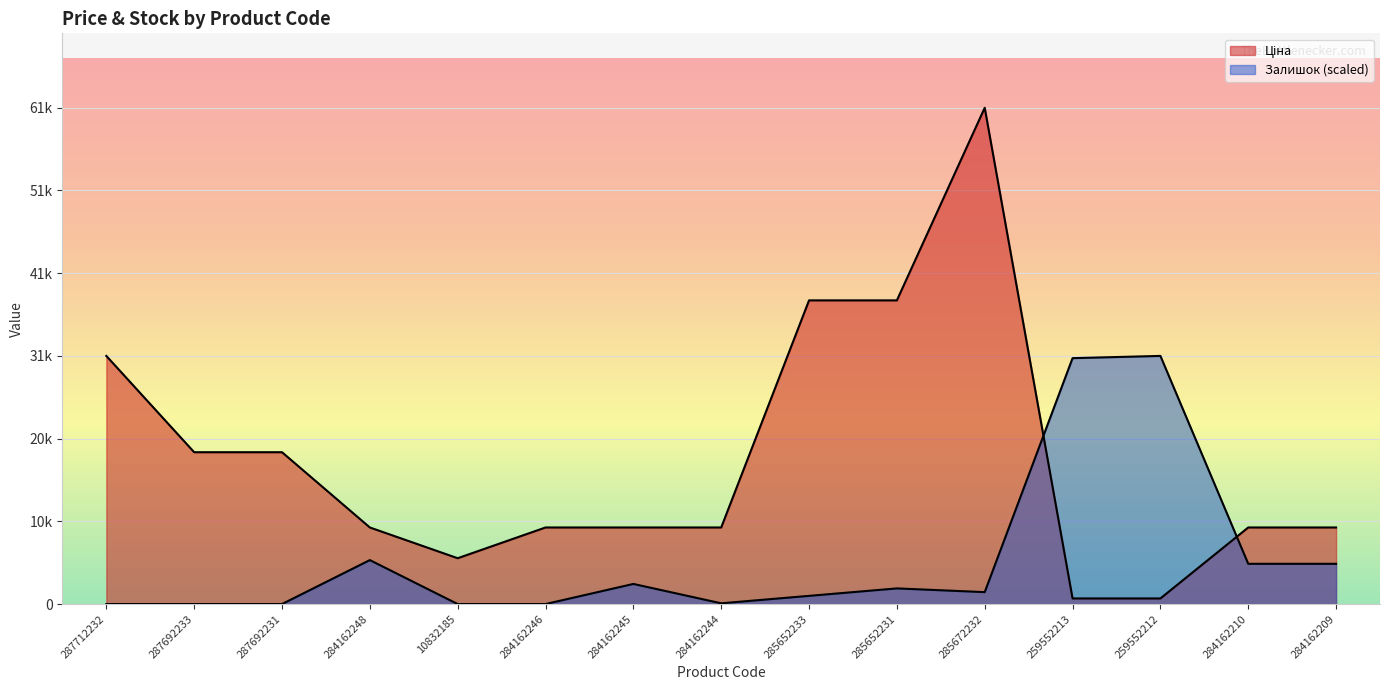

How many interior local peaks does the Ціна series have?

1